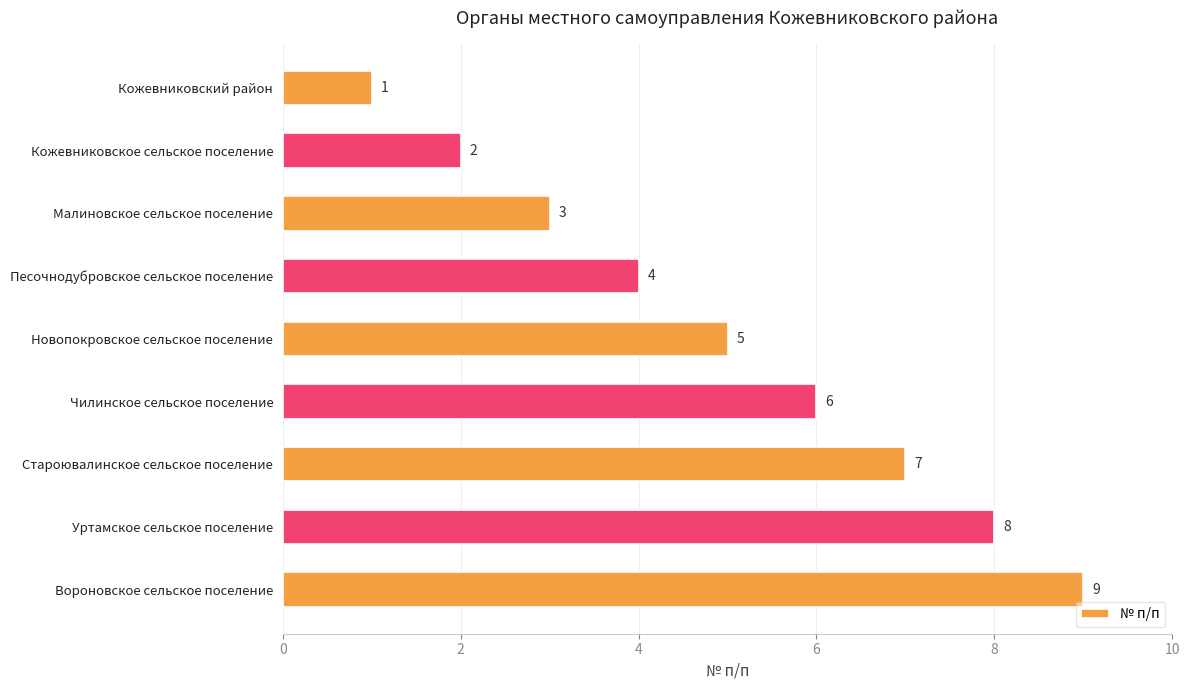

What is the sum of all values?

45